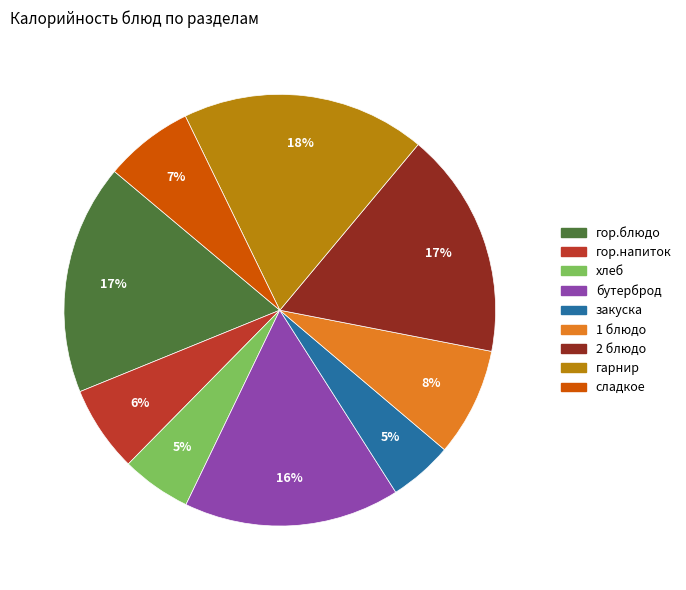

Which has a higher value, 2 блюдо or хлеб?

2 блюдо